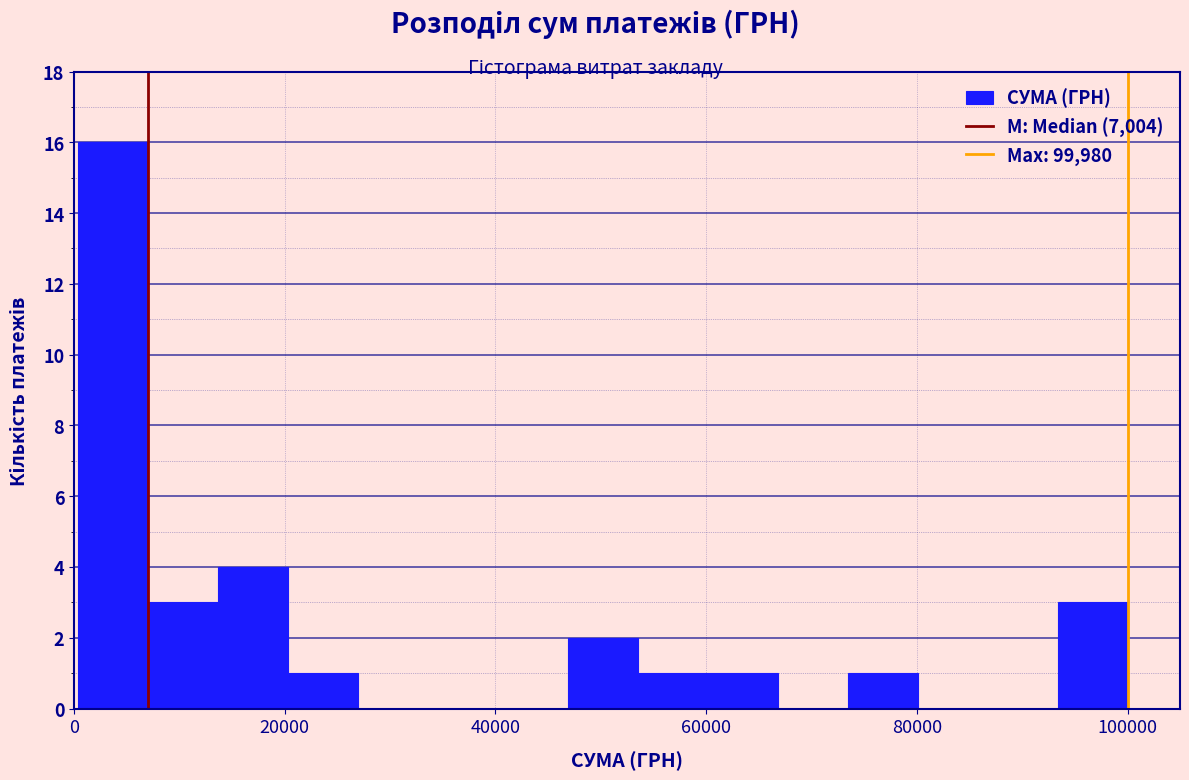

Around what value on the x-axis is the tallest bar? Give the approximate position of its centre, as read against the axis.

4000